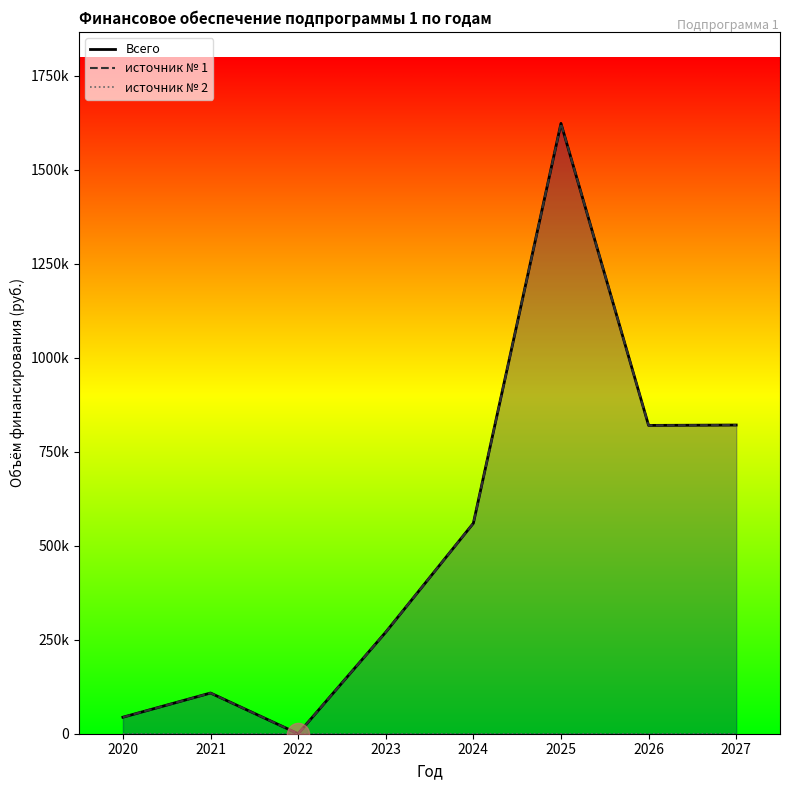

What is the difference between the maximum and minimum values in the источник № 1 series?

1623220.0